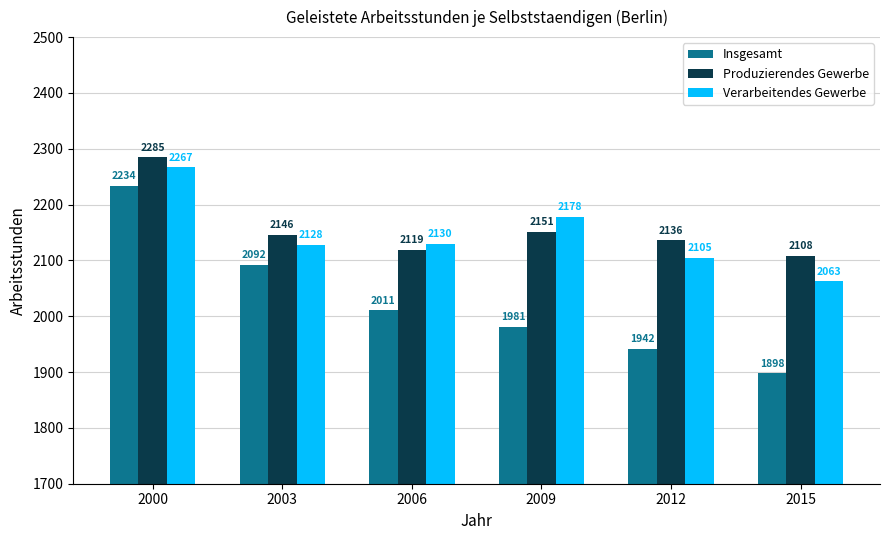

What are all the series names shown in the legend?

Insgesamt, Produzierendes Gewerbe, Verarbeitendes Gewerbe